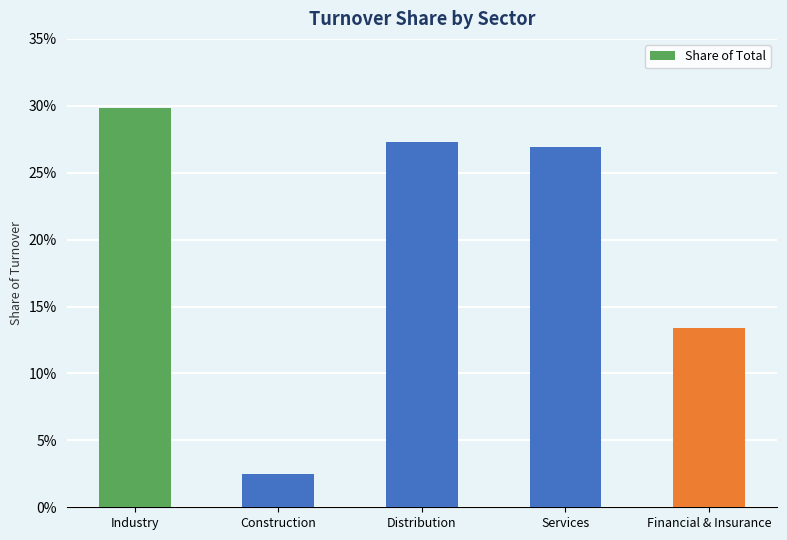

True or false: the data shows 0.4 at Distribution.

False